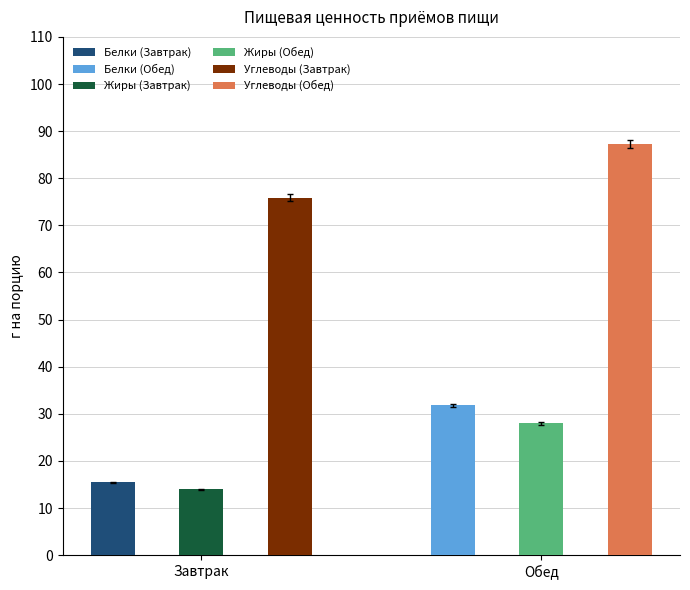

What position from the right is Завтрак?

2